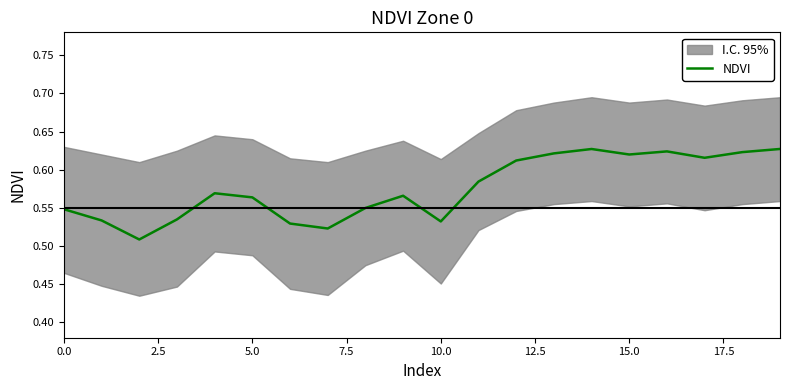

The NDVI series shows 0.3 at 15.0. True or false?

False